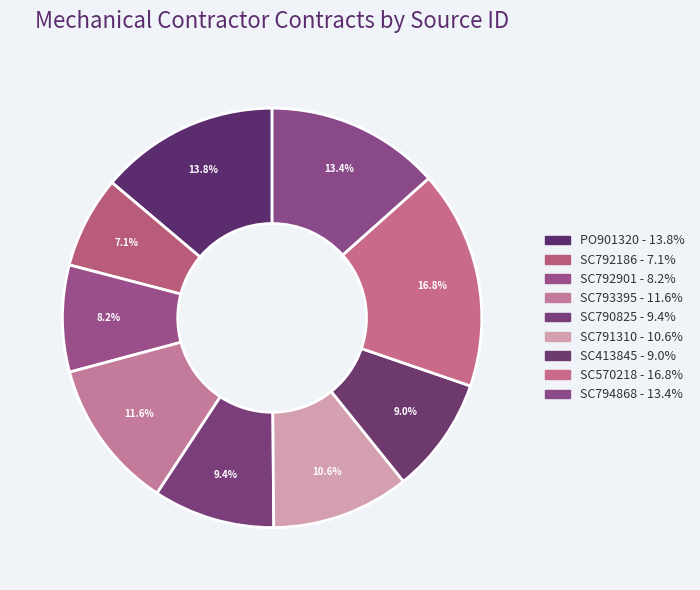

Which category has the smallest portion of the pie?

SC792186